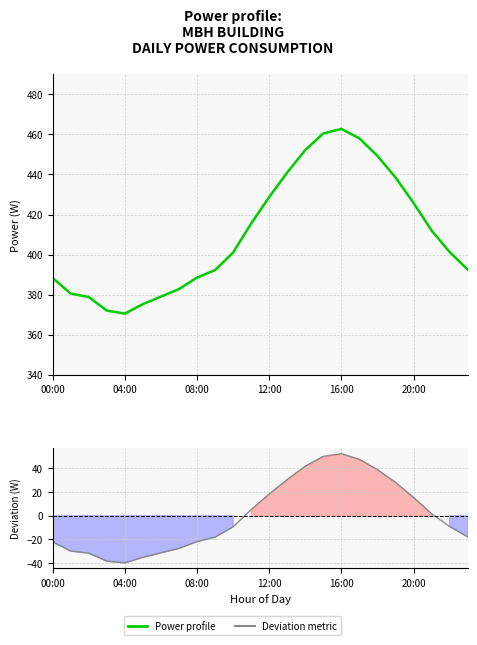

What is the difference between the second highest and second lowest values in the Deviation metric series?

88.5